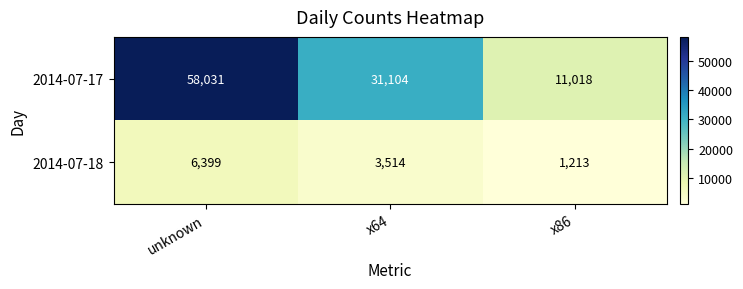

Between unknown and x64, which series saw the biggest shift?

2014-07-17